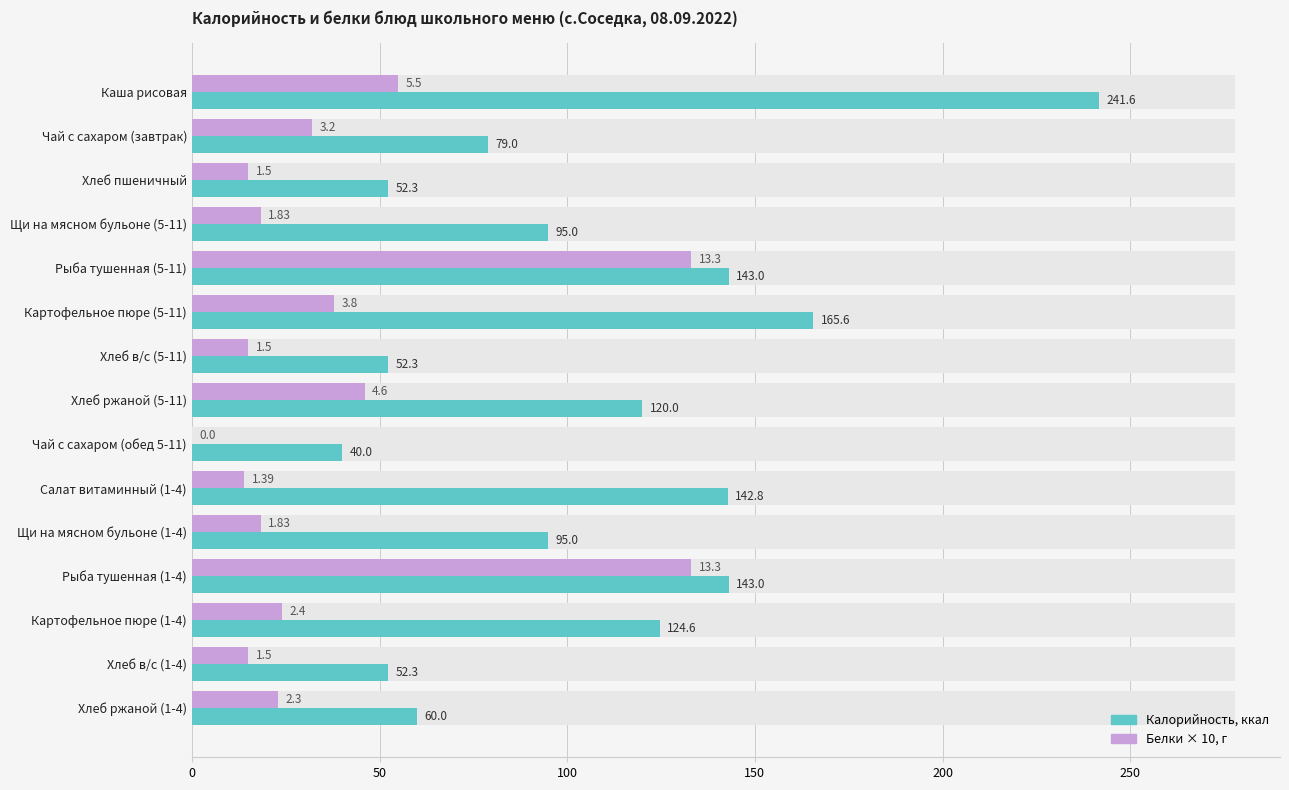

Which series has the largest range (max minus min)?

Калорийность